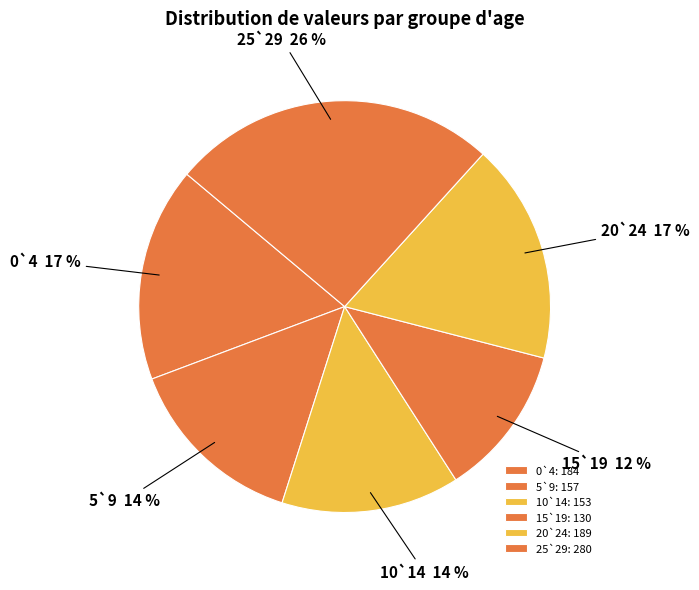

Combined, do 25`29 and 0`4 account for over 50%?

No